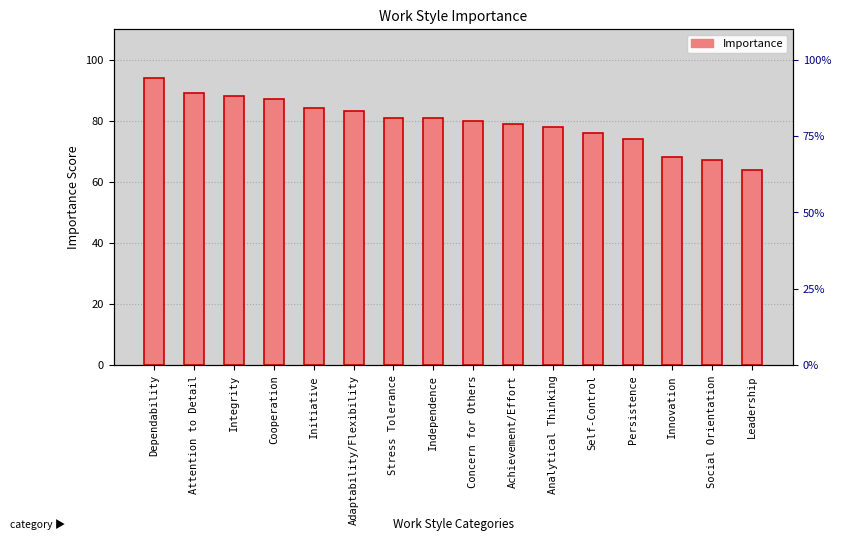

What is the label of the 2nd bar from the right?

Social Orientation